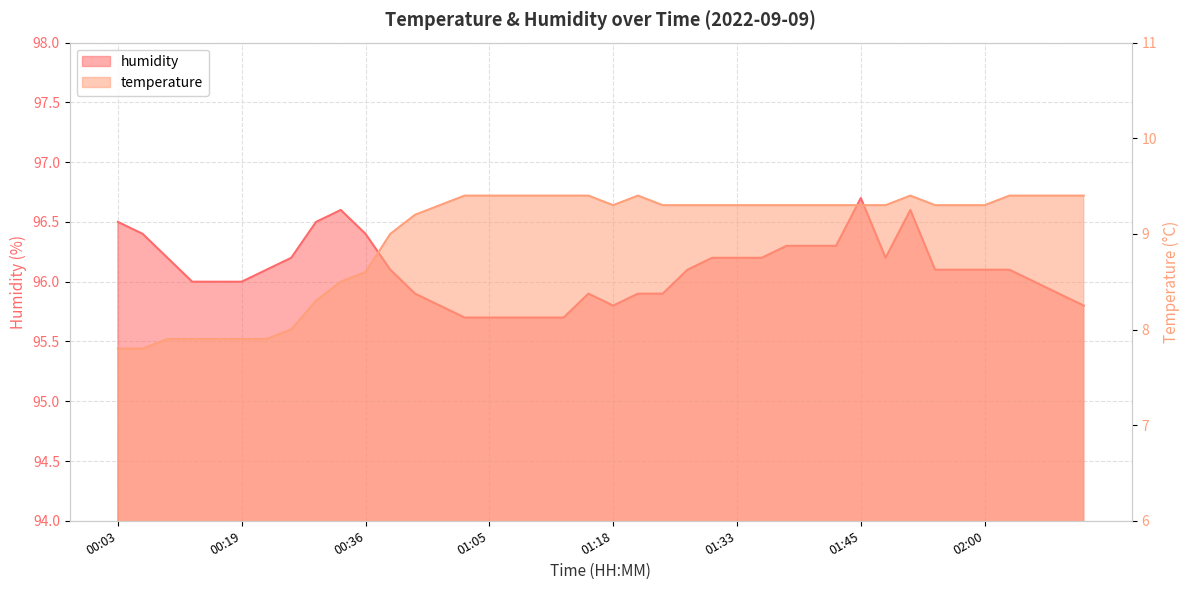

Reading left to right, transcribe all the data shown in this chart.

temperature: 00:03=7.8	00:06=7.8	00:11=7.9	00:14=7.9	00:16=7.9	00:19=7.9	00:24=7.9	00:26=8.0	00:32=8.3	00:34=8.5	00:36=8.6	00:44=9.0	00:52=9.2	00:57=9.3	01:03=9.4	01:05=9.4	01:08=9.4	01:10=9.4	01:13=9.4	01:15=9.4	01:18=9.3	01:20=9.4	01:23=9.3	01:28=9.3	01:31=9.3	01:33=9.3	01:36=9.3	01:38=9.3	01:40=9.3	01:43=9.3	01:45=9.3	01:48=9.3	01:50=9.4	01:53=9.3	01:55=9.3	02:00=9.3	02:03=9.4	02:08=9.4	02:11=9.4	02:13=9.4
humidity: 00:03=96.5	00:06=96.4	00:11=96.2	00:14=96.0	00:16=96.0	00:19=96.0	00:24=96.1	00:26=96.2	00:32=96.5	00:34=96.6	00:36=96.4	00:44=96.1	00:52=95.9	00:57=95.8	01:03=95.7	01:05=95.7	01:08=95.7	01:10=95.7	01:13=95.7	01:15=95.9	01:18=95.8	01:20=95.9	01:23=95.9	01:28=96.1	01:31=96.2	01:33=96.2	01:36=96.2	01:38=96.3	01:40=96.3	01:43=96.3	01:45=96.7	01:48=96.2	01:50=96.6	01:53=96.1	01:55=96.1	02:00=96.1	02:03=96.1	02:08=96.0	02:11=95.9	02:13=95.8